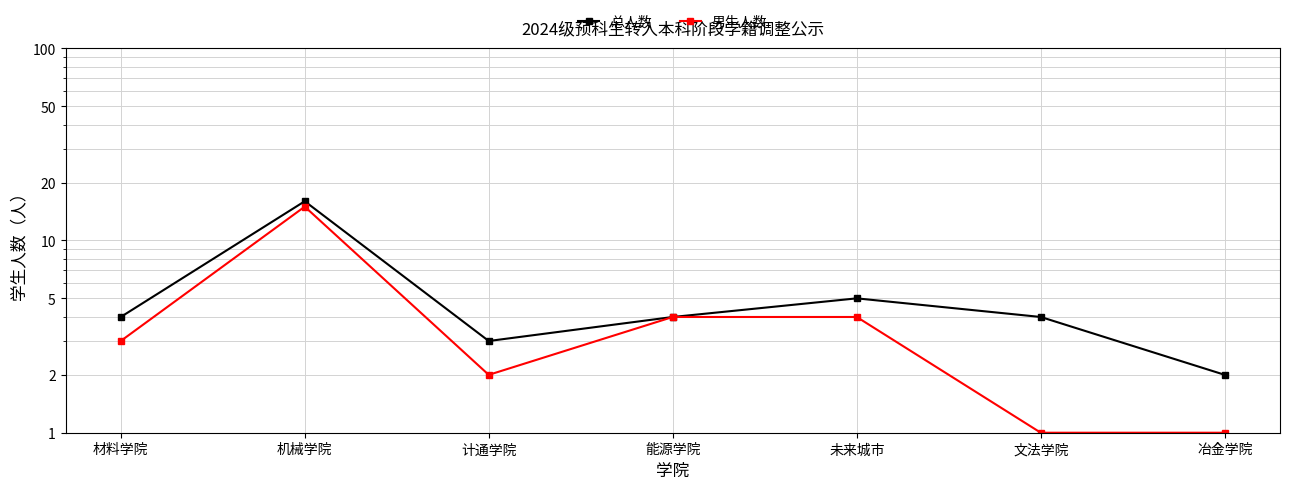

How many values in the 男生人数 series are below 3?

3